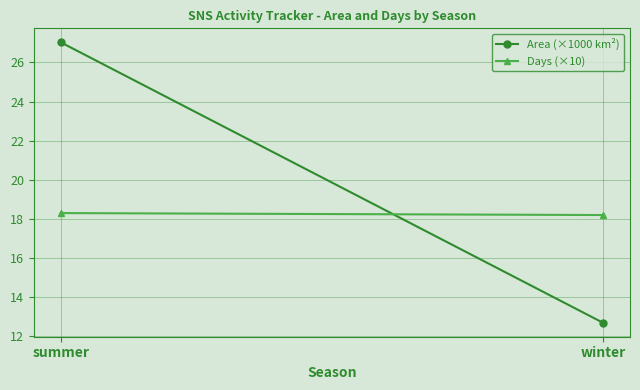

What are all the series names shown in the legend?

Area (×1000 km²), Days (×10)